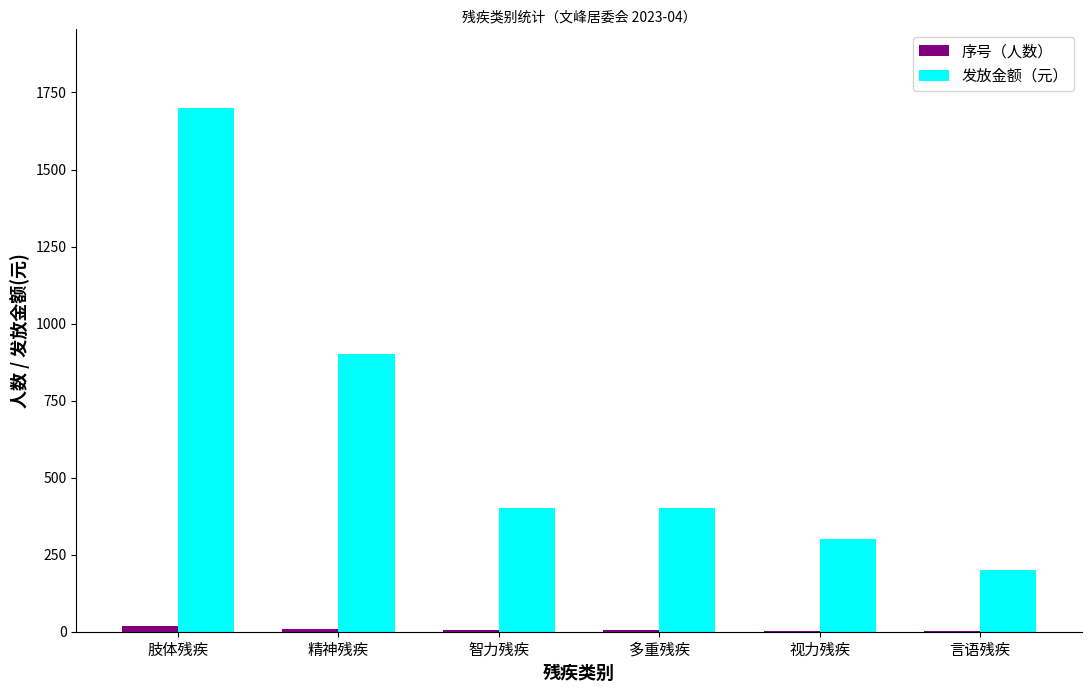

Is it true that 发放金额（元） equals 400 at 智力残疾?

True